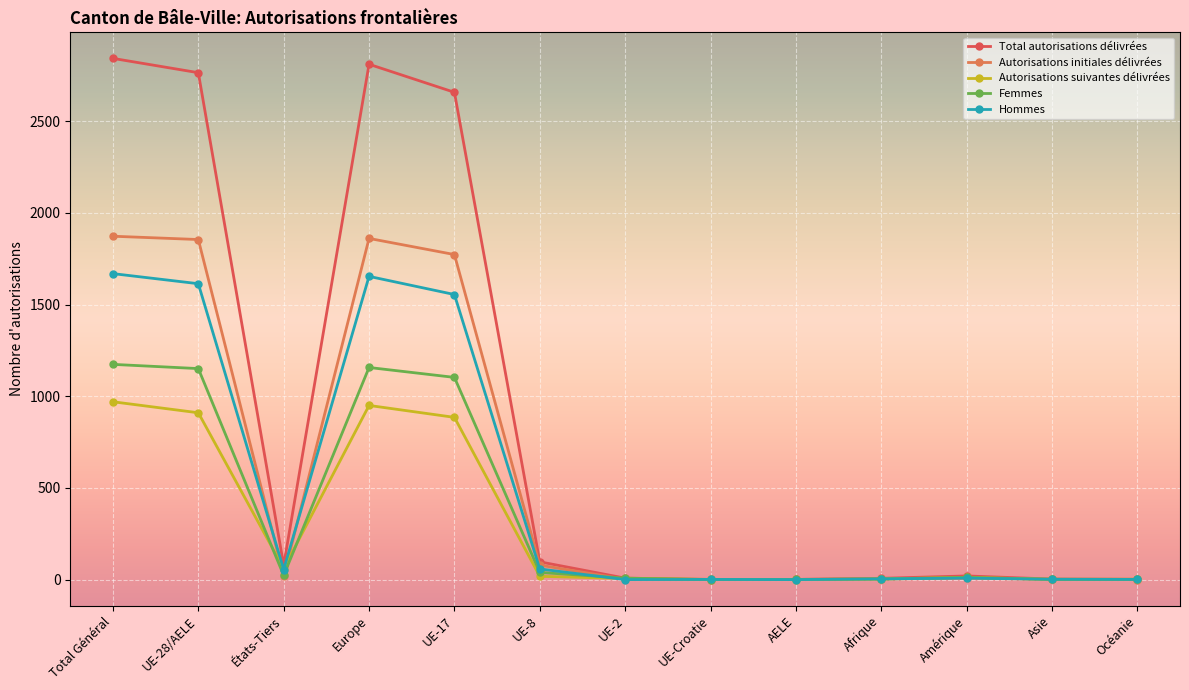

Where is the first local minimum for Femmes?

États-Tiers